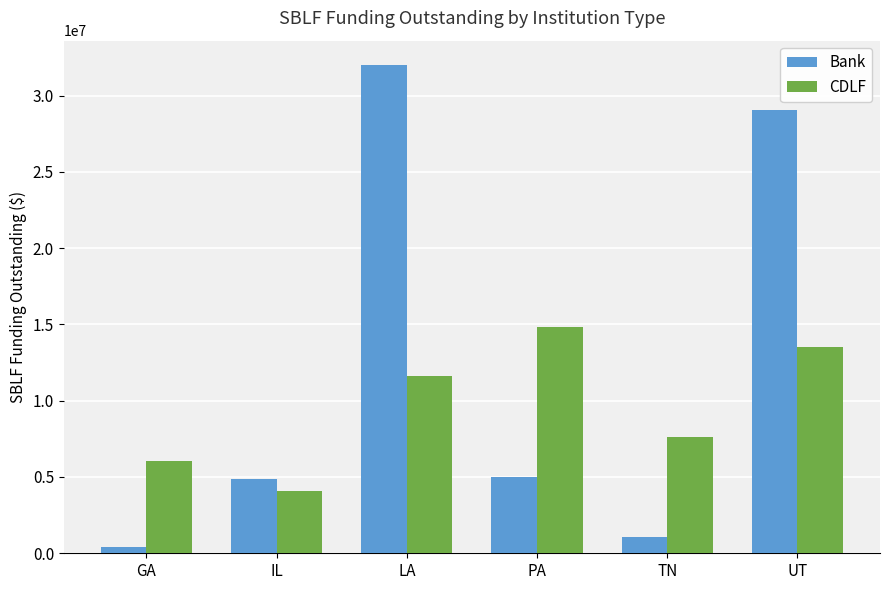

What is the value of the Bank bar at the 4th from the left?

5000000